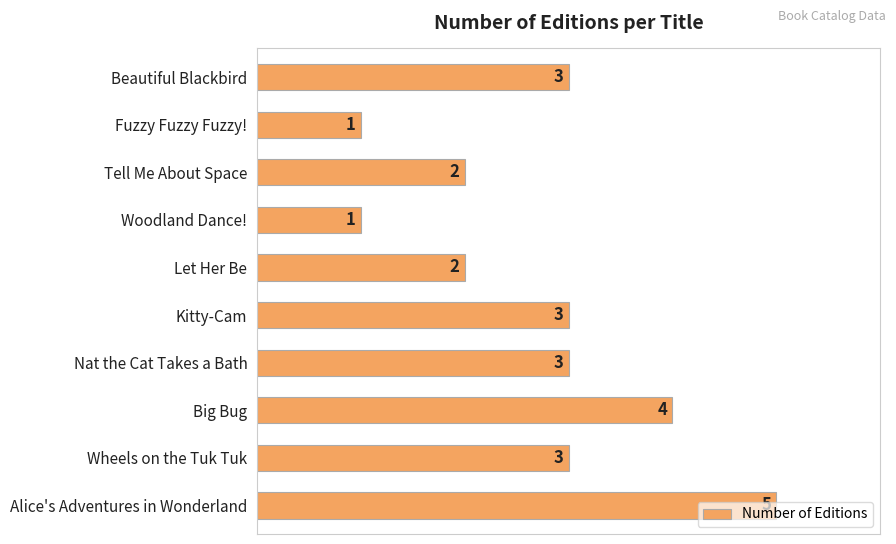

Is it true that the value at Kitty-Cam is 1?

False